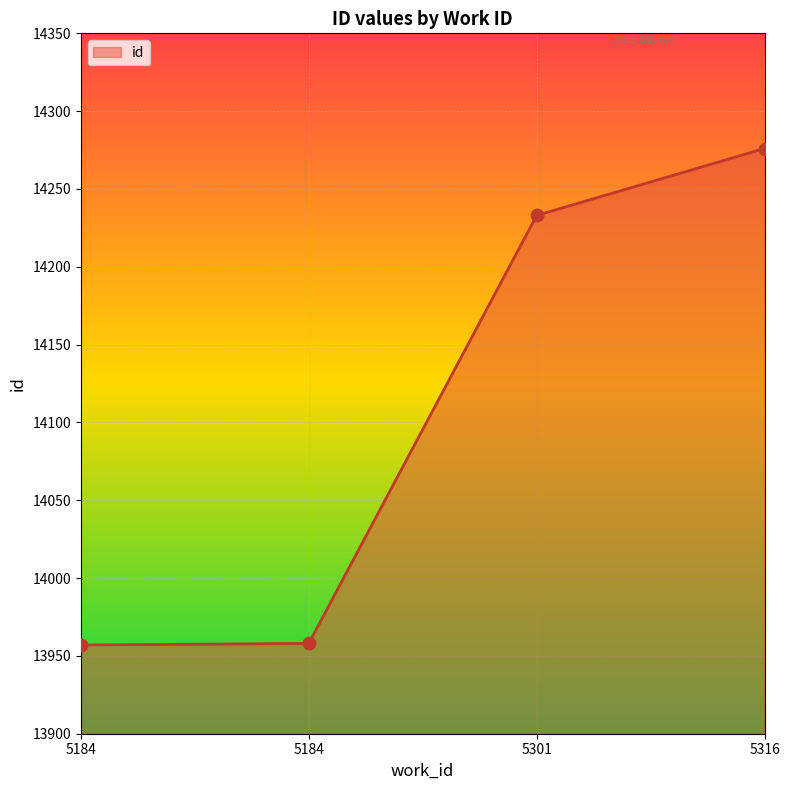

What is the ratio of the value at 5184 to the value at 5184?

1.0